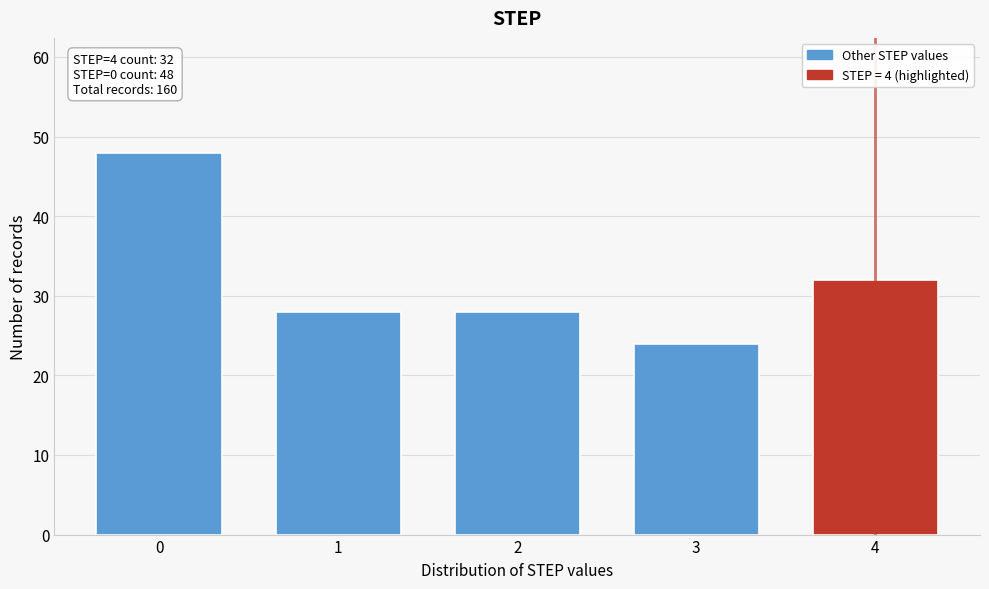

Reading left to right, list all the values displayed in this chart.

48	28	28	24	32